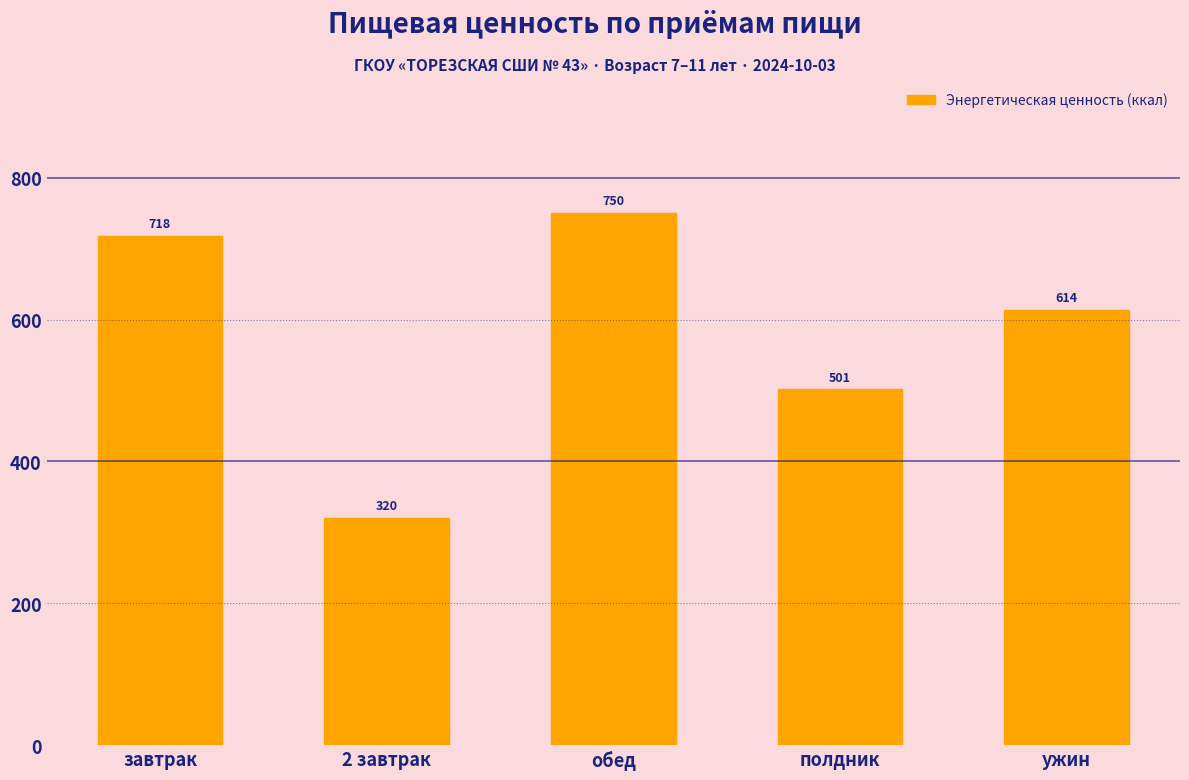

What is the maximum value shown in the chart?

750.2